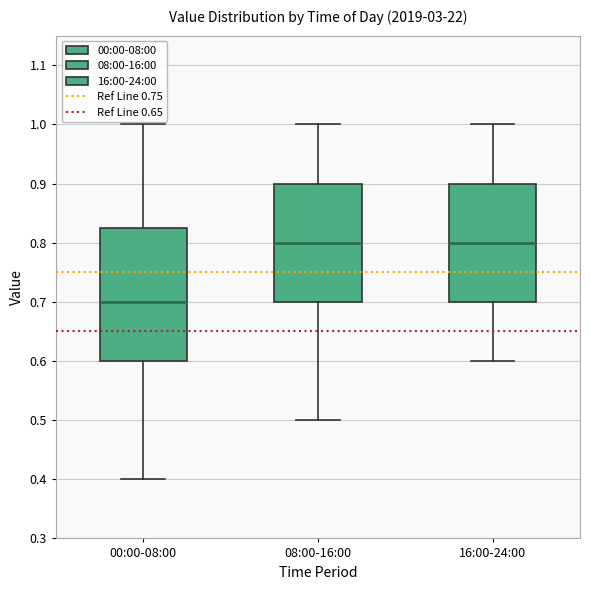

Reading left to right, read every box against the y-axis: the position of its median line, the range the box covers, and the ends of its whiskers. The values are not printed on the chart, so give them approximately, as read against the axis.

00:00-08:00: median 0.70, box 0.60 to 0.83, whiskers 0.40 to 1.00
08:00-16:00: median 0.80, box 0.70 to 0.90, whiskers 0.50 to 1.00
16:00-24:00: median 0.80, box 0.70 to 0.90, whiskers 0.60 to 1.00